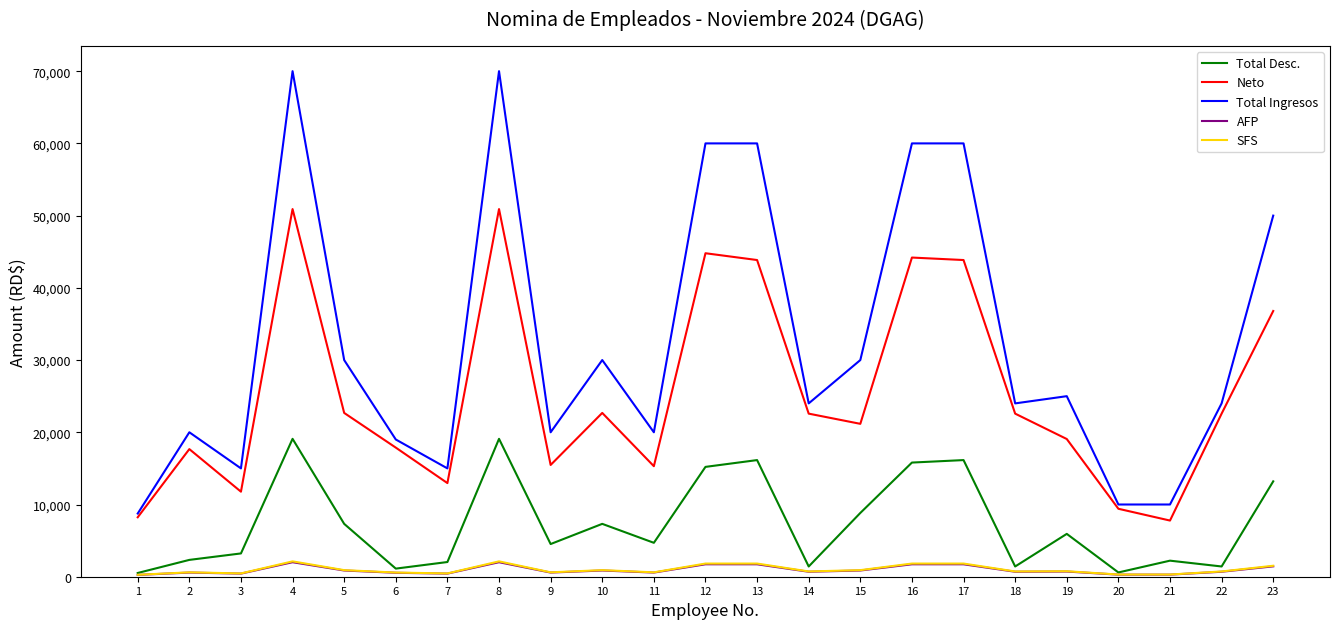

True or false: SFS and Neto cross at least once.

False